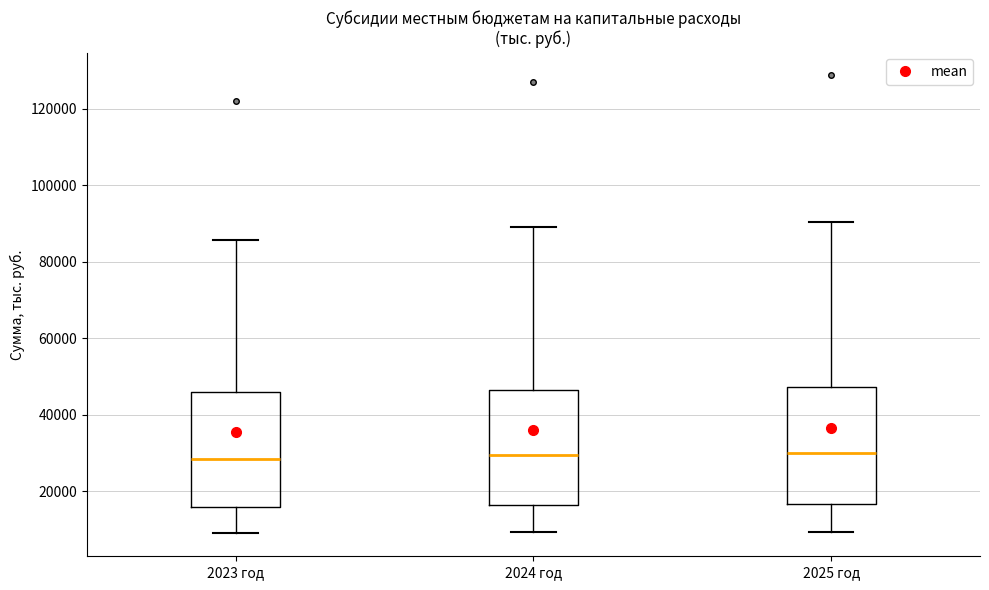

Reading left to right, transcribe this box plot: for each box, give where its median line is, the range the box spans, and where its two whiskers end, as read against the y-axis. The values are not printed on the chart, so give them approximately, as read against the axis.

2023 год: median 28000, box 16000 to 46000, whiskers 8000 to 86000
2024 год: median 30000, box 16000 to 46000, whiskers 10000 to 90000
2025 год: median 30000, box 16000 to 48000, whiskers 10000 to 90000